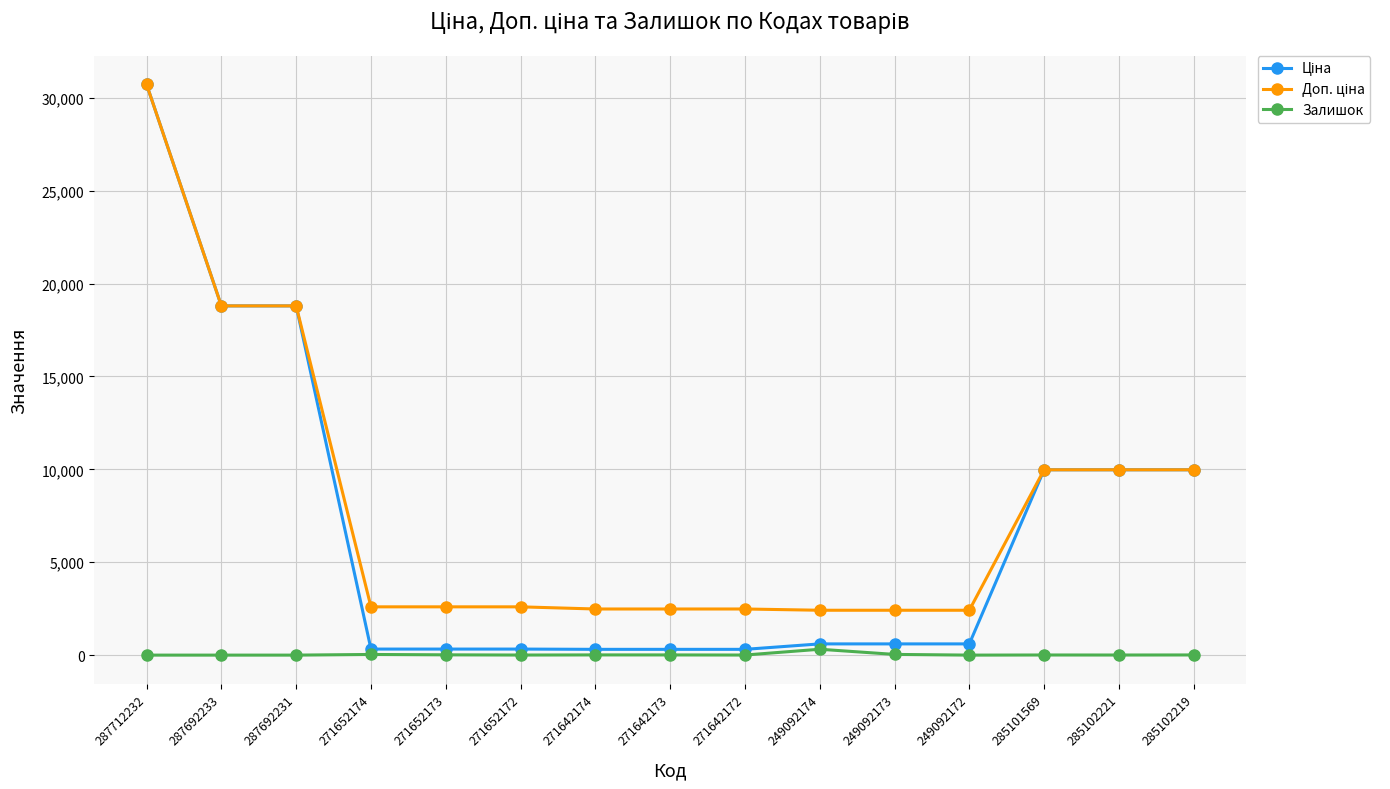

Does the chart display data point markers on the line(s)?

Yes